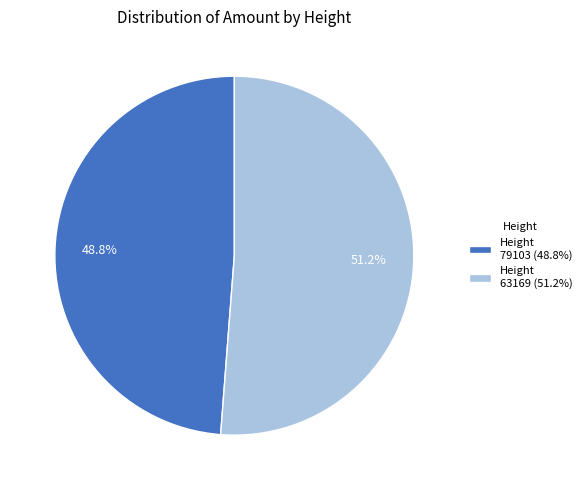

Is Height 63169 (51.2%) the majority of the pie?

Yes